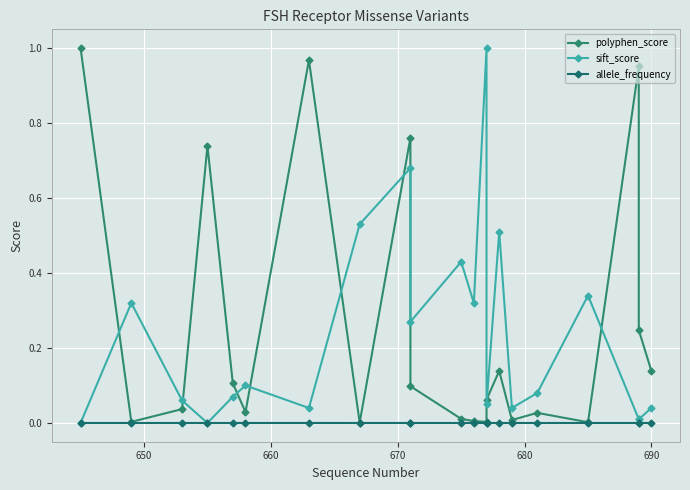

True or false: polyphen_score has a value of 0.0 at 680.

True